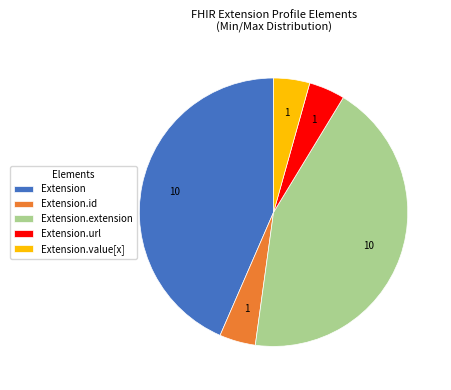

Combined, do Extension and Extension.extension account for over 50%?

Yes